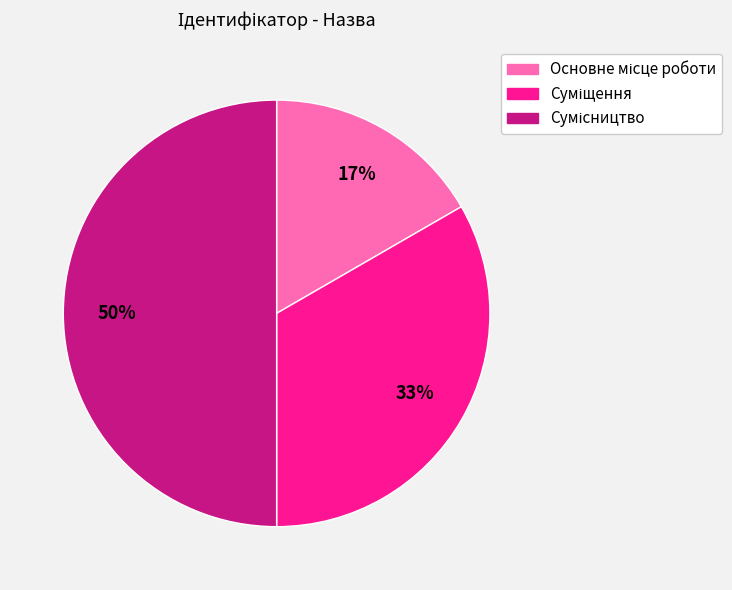

To the nearest percent, what is the average slice percentage?

33%